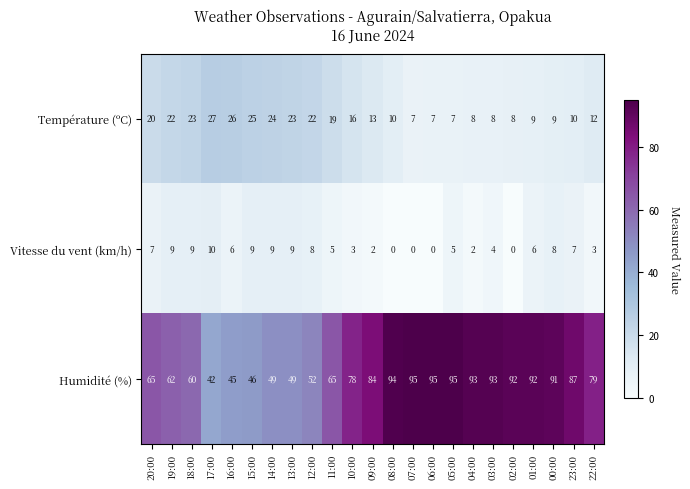

True or false: Humidité (%) has a value of 92 at 02:00.

True